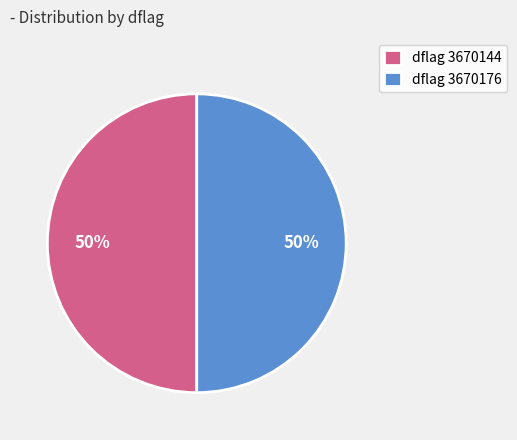

Count the number of slices in the pie.

2